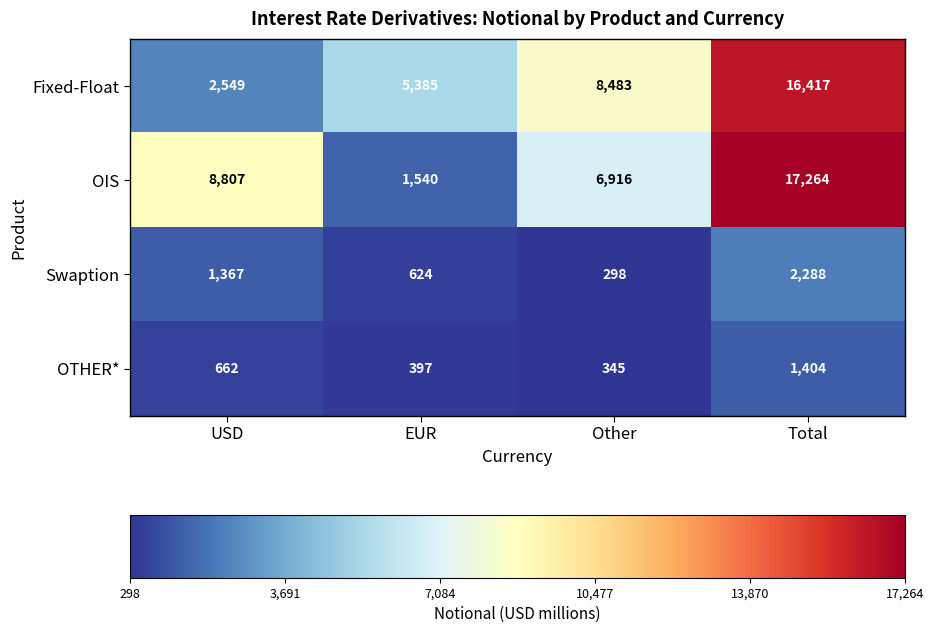

The OTHER* series shows 397 at EUR. True or false?

True